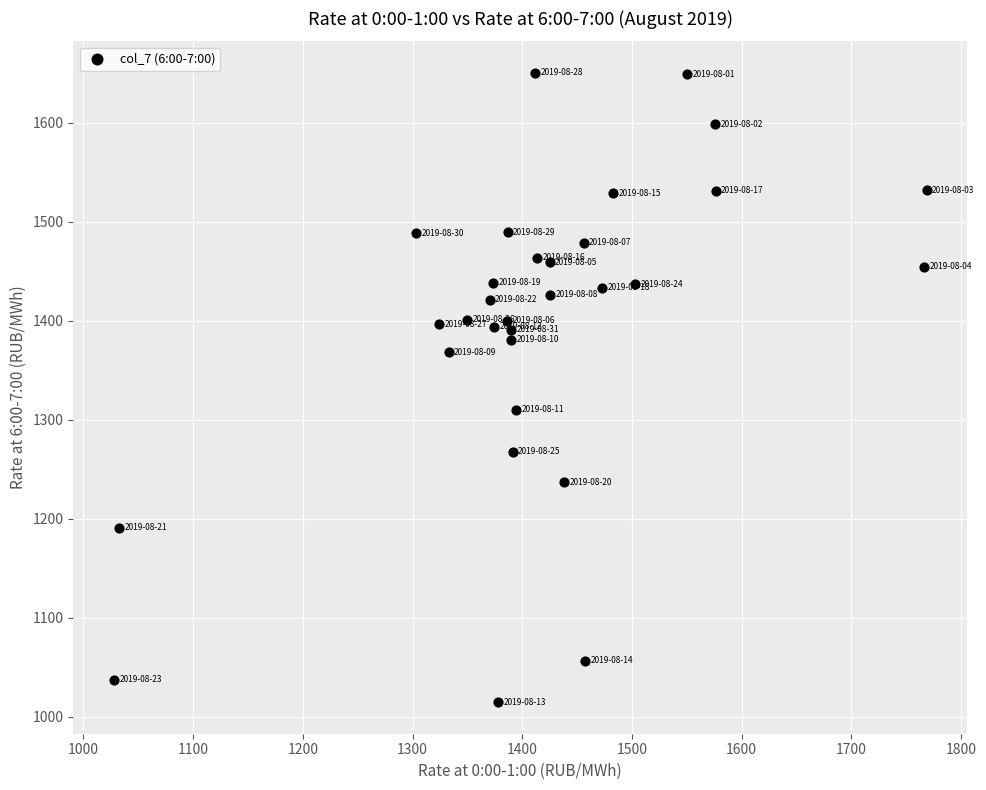

What is the range of Y values (max minus min)?

635.8